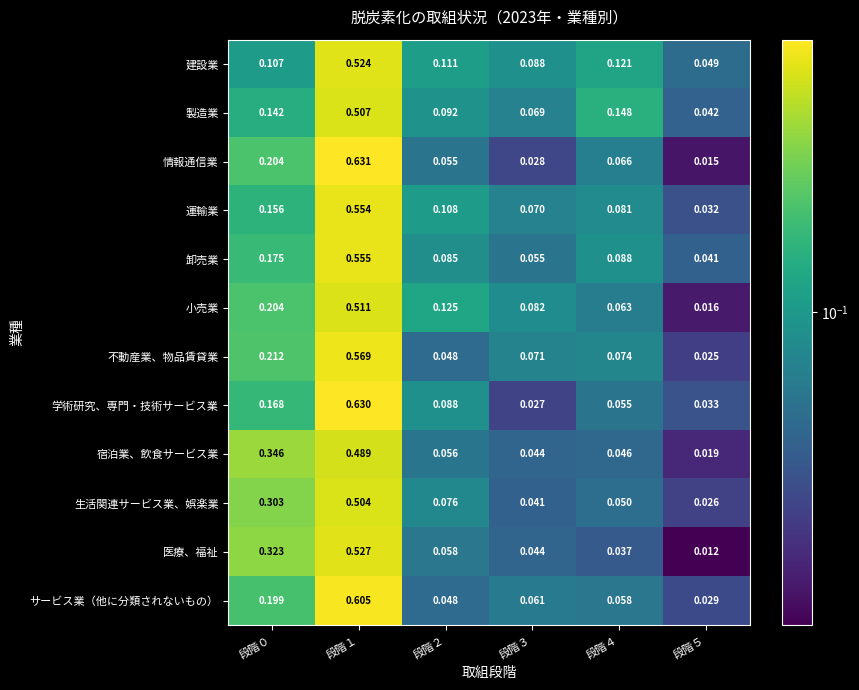

Which series has the widest spread of values?

情報通信業